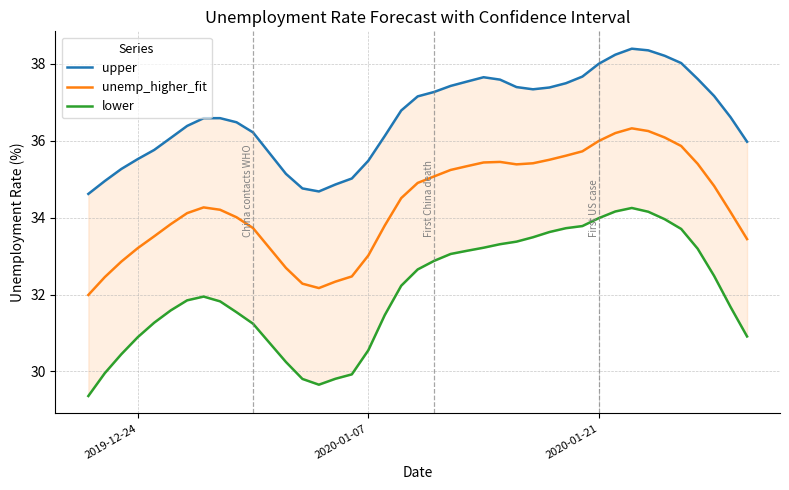

True or false: unemp_higher_fit and upper cross at least once.

False